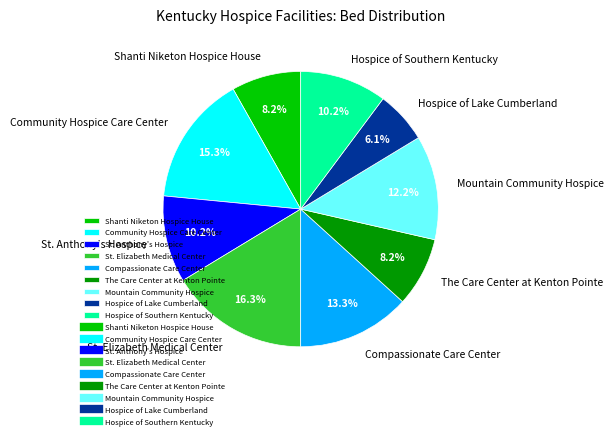

To the nearest percent, what is the average slice percentage?

11%